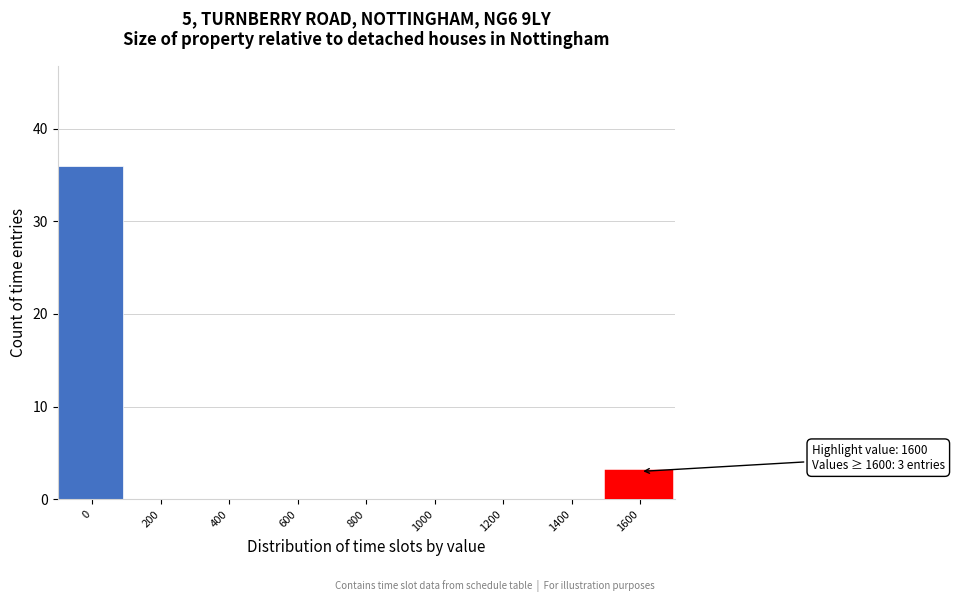

Reading right to left, what are all the values shown in this chart?

1600=3	1400=0	1200=0	1000=0	800=0	600=0	400=0	200=0	0=36